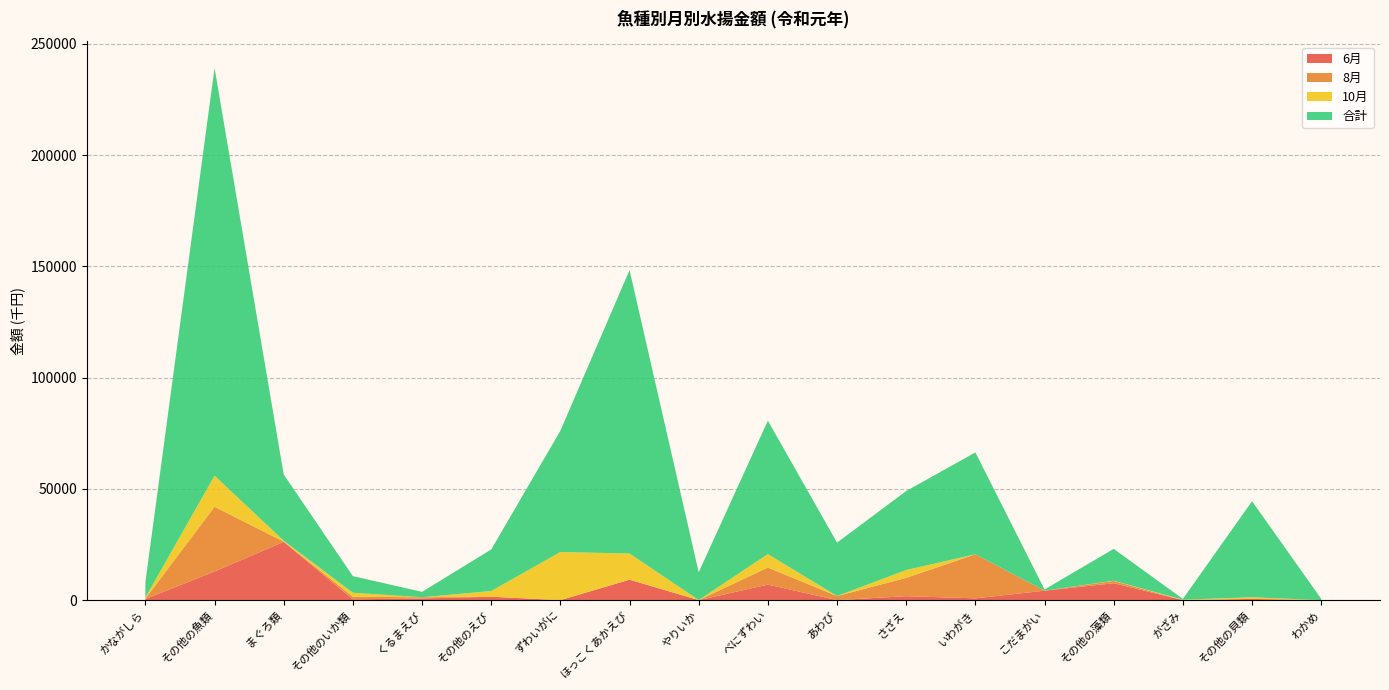

Reading left to right, extract all data points from this chart.

6月: かながしら=494	その他の魚類=12869	まぐろ類=26171	その他のいか類=384	くるまえび=736	その他のえび=1535	ずわいがに=0	ほっこくあかえび=9195	やりいか=0	べにずわい=6968	あわび=11	さざえ=1774	いわがき=804	こだまがい=4239	その他の藻類=7602	がざみ=16	その他の貝類=542	わかめ=15
8月: かながしら=179	その他の魚類=29071	まぐろ類=128	その他のいか類=1145	くるまえび=551	その他のえび=0	ずわいがに=0	ほっこくあかえび=0	やりいか=26	べにずわい=7678	あわび=1815	さざえ=8236	いわがき=19794	こだまがい=18	その他の藻類=1017	がざみ=0	その他の貝類=0	わかめ=0
10月: かながしら=446	その他の魚類=13969	まぐろ類=389	その他のいか類=1790	くるまえび=0	その他のえび=2550	ずわいがに=21620	ほっこくあかえび=11748	やりいか=0	べにずわい=6031	あわび=22	さざえ=3521	いわがき=0	こだまがい=0	その他の藻類=106	がざみ=184	その他の貝類=736	わかめ=0
合計: かながしら=6952	その他の魚類=183239	まぐろ類=29753	その他のいか類=7469	くるまえび=2435	その他のえび=18680	ずわいがに=54496	ほっこくあかえび=127351	やりいか=12503	べにずわい=59976	あわび=23994	さざえ=35501	いわがき=45779	こだまがい=532	その他の藻類=14311	がざみ=358	その他の貝類=43187	わかめ=570